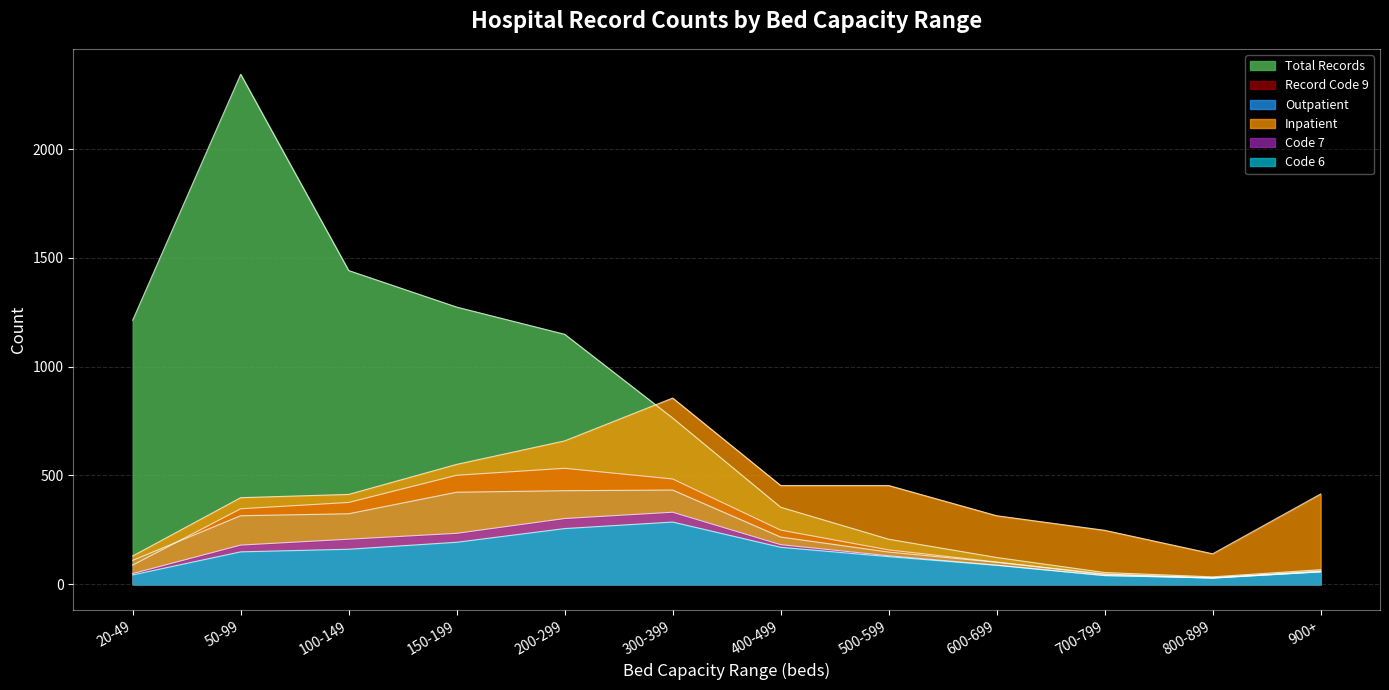

What is the label of the 12th point from the left?

900+